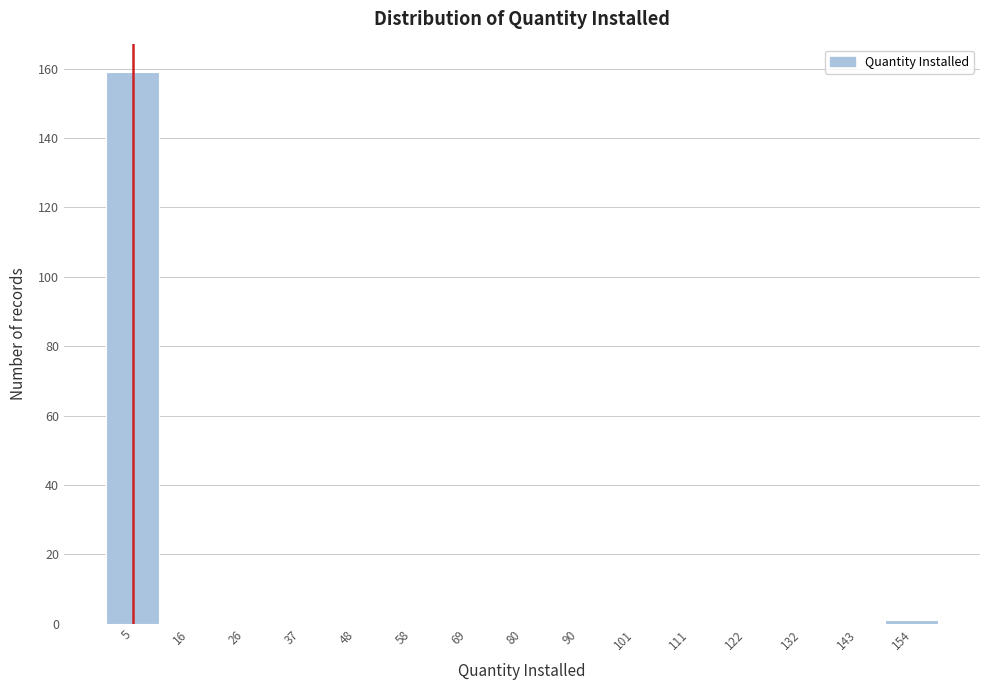

Reading left to right, list every bar in this chart as the range it spans on the x-axis followed by its height. Neither the bar edges nor the heights are printed on the chart, so give them approximately, as read against the axes.

0.0 to 10.6: 160
10.6 to 21.2: 0
21.2 to 31.8: 0
31.8 to 42.4: 0
42.4 to 53.0: 0
53.0 to 63.6: 0
63.6 to 74.2: 0
74.2 to 84.8: 0
84.8 to 95.4: 0
95.4 to 106.0: 0
106.0 to 116.6: 0
116.6 to 127.2: 0
127.2 to 137.8: 0
137.8 to 148.4: 0
148.4 to 159.0: under 2